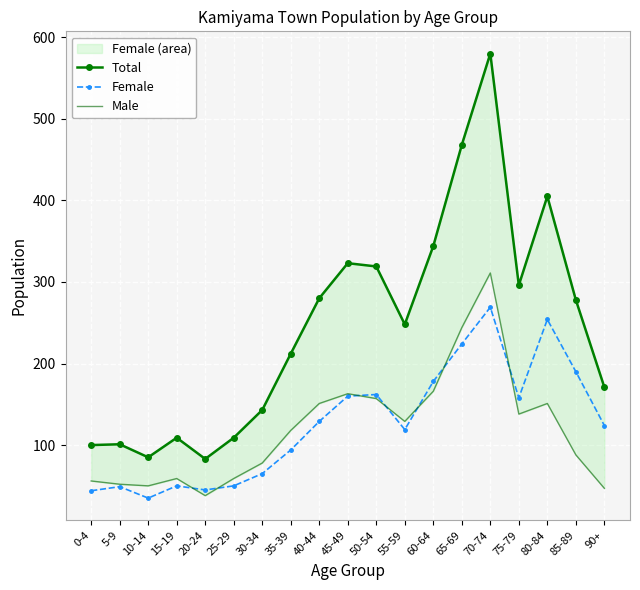

At which category does Male reach its first local peak?

15-19